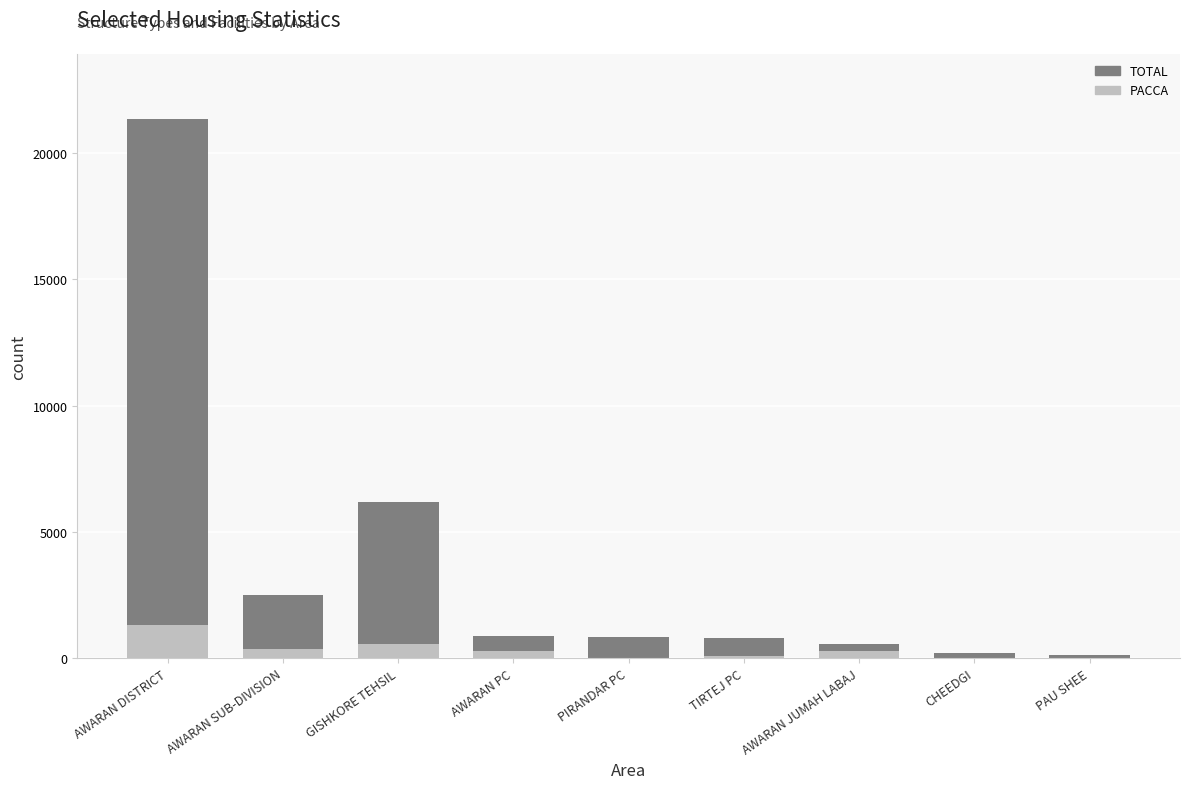

The TOTAL series shows 21364 at AWARAN DISTRICT. True or false?

True